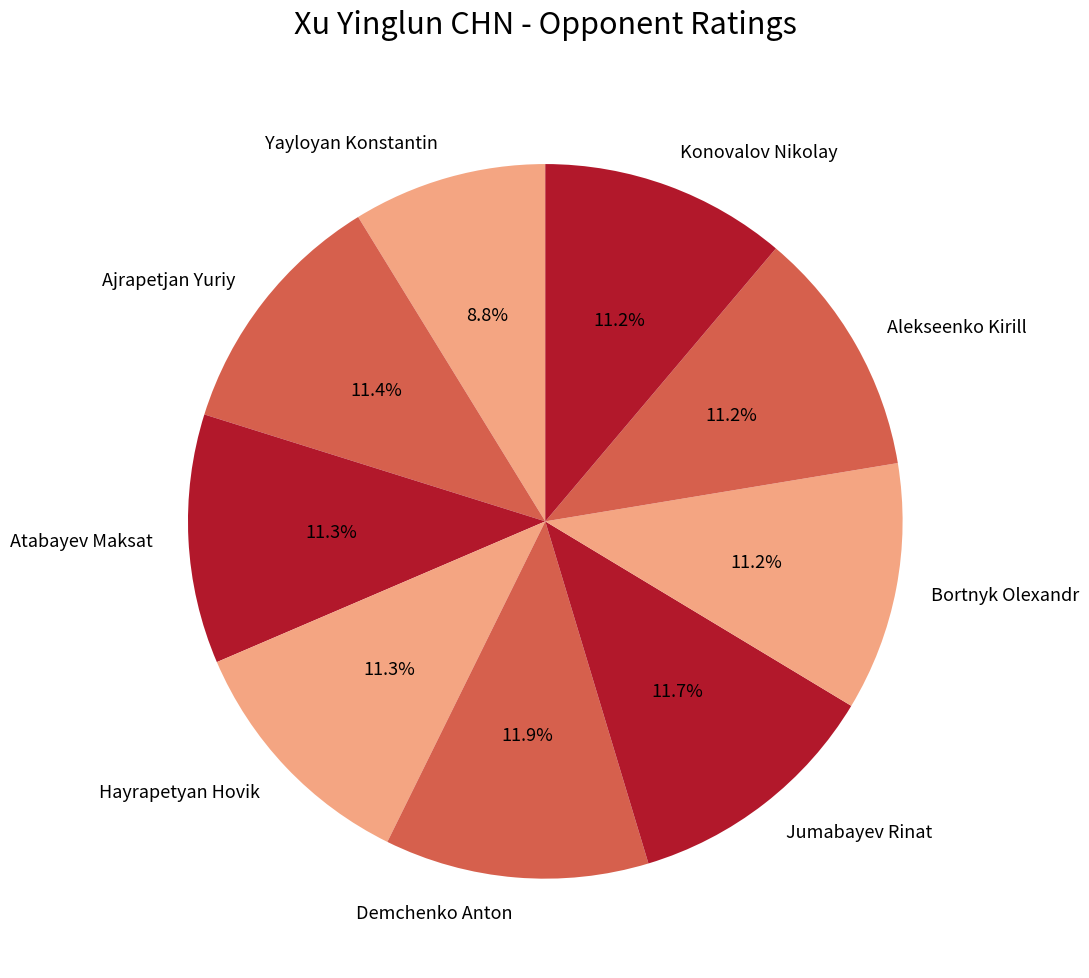

To the nearest percent, what is the combined percentage of Demchenko Anton and Bortnyk Olexandr?

23%